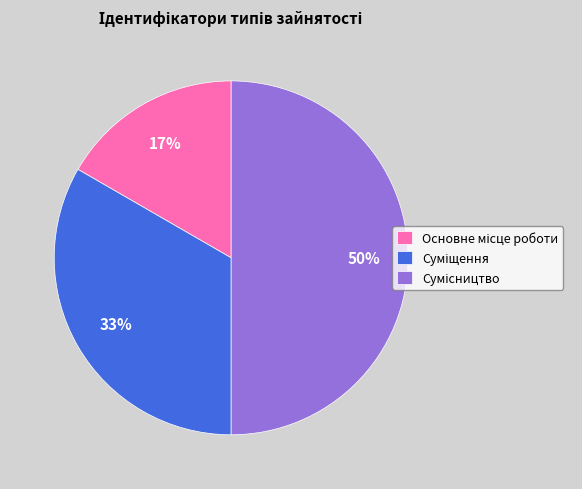

To the nearest percent, what is the difference between the largest and smallest slice percentages?

33%